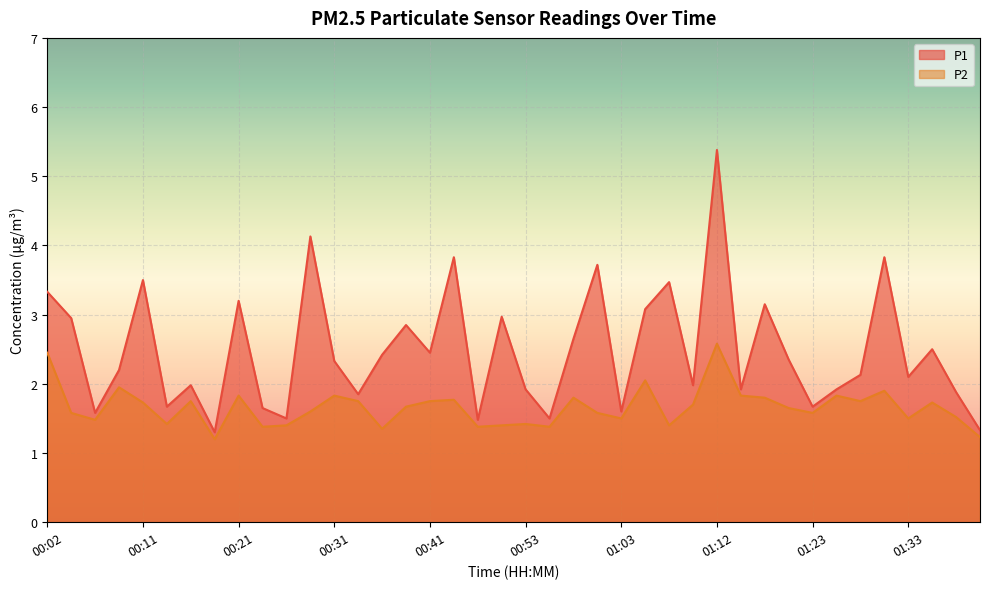

What is the maximum value for P2?

2.6